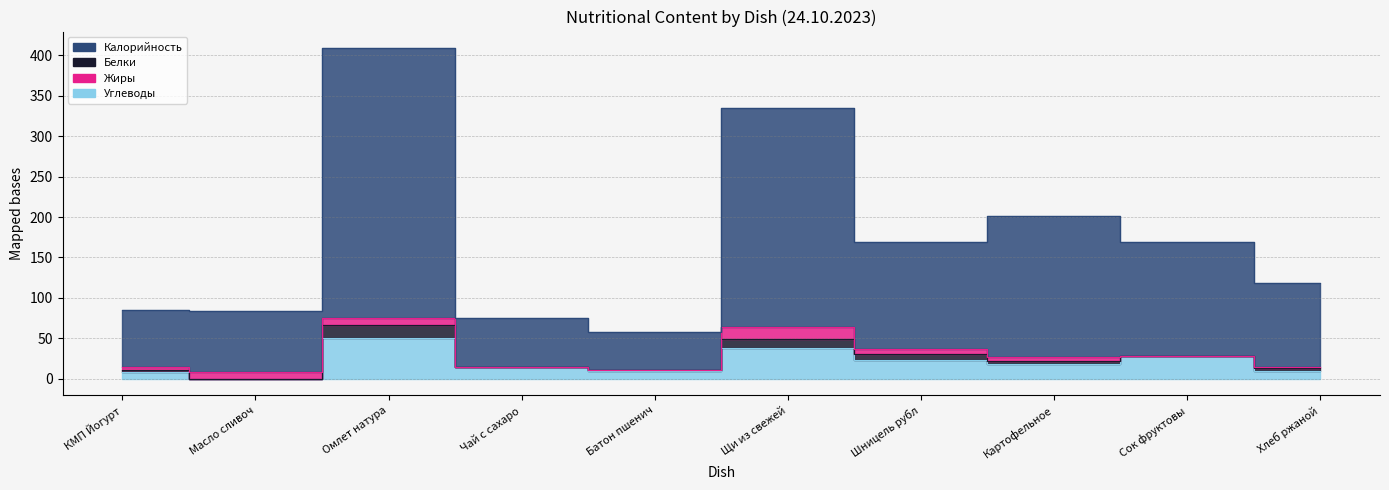

Between Сок фруктовы and КМП Йогурт, which is larger?

Сок фруктовы